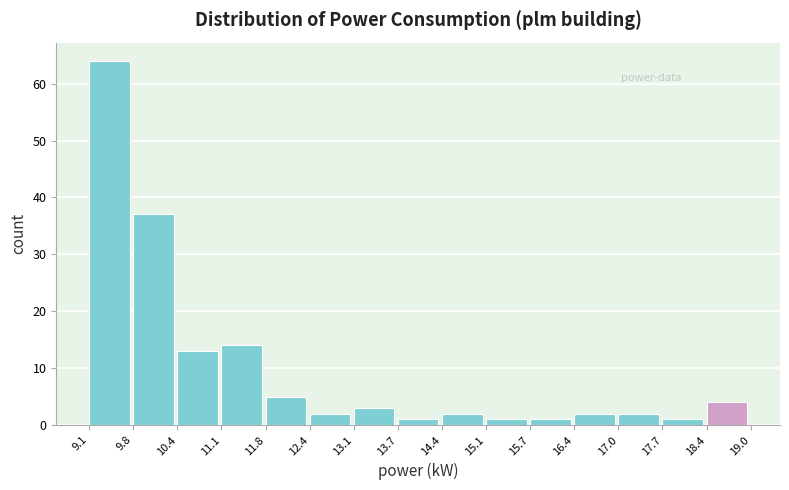

How tall is the bar that spans 17.0 to 17.7 on the x-axis? The values are not printed on the chart, so give them approximately, as read against the axis.

2